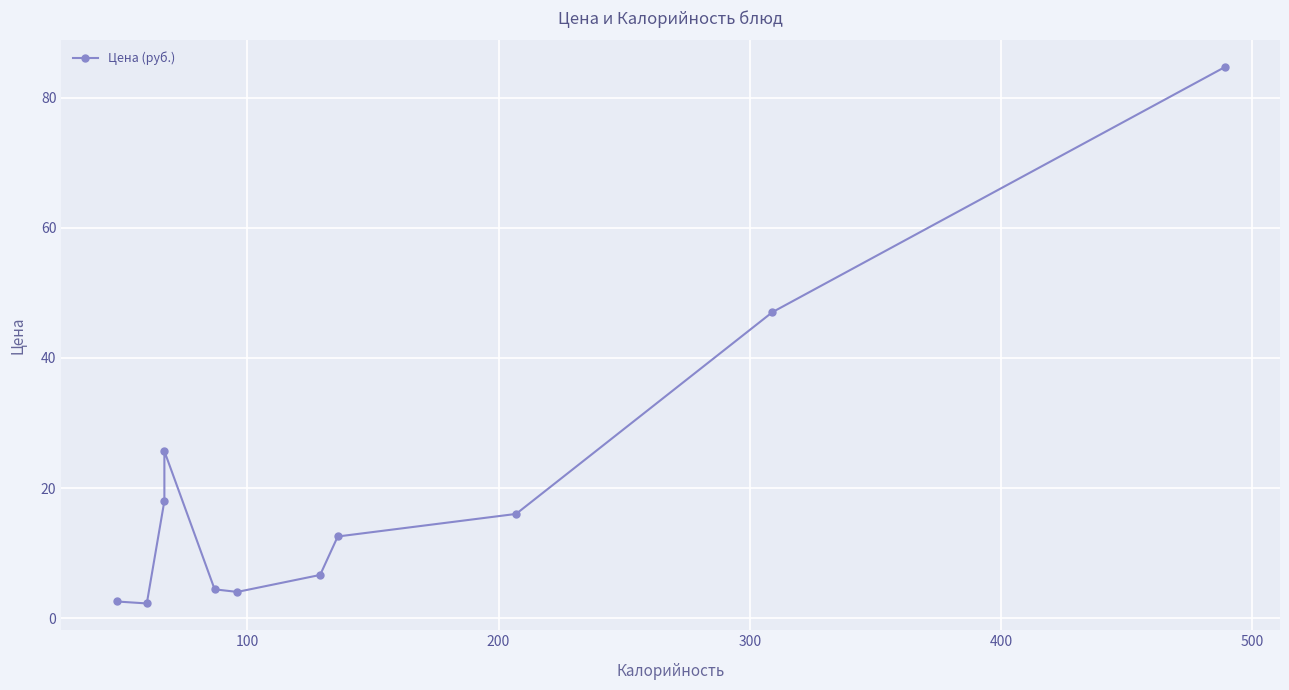

What is the value of the 4th point from the left?

25.7